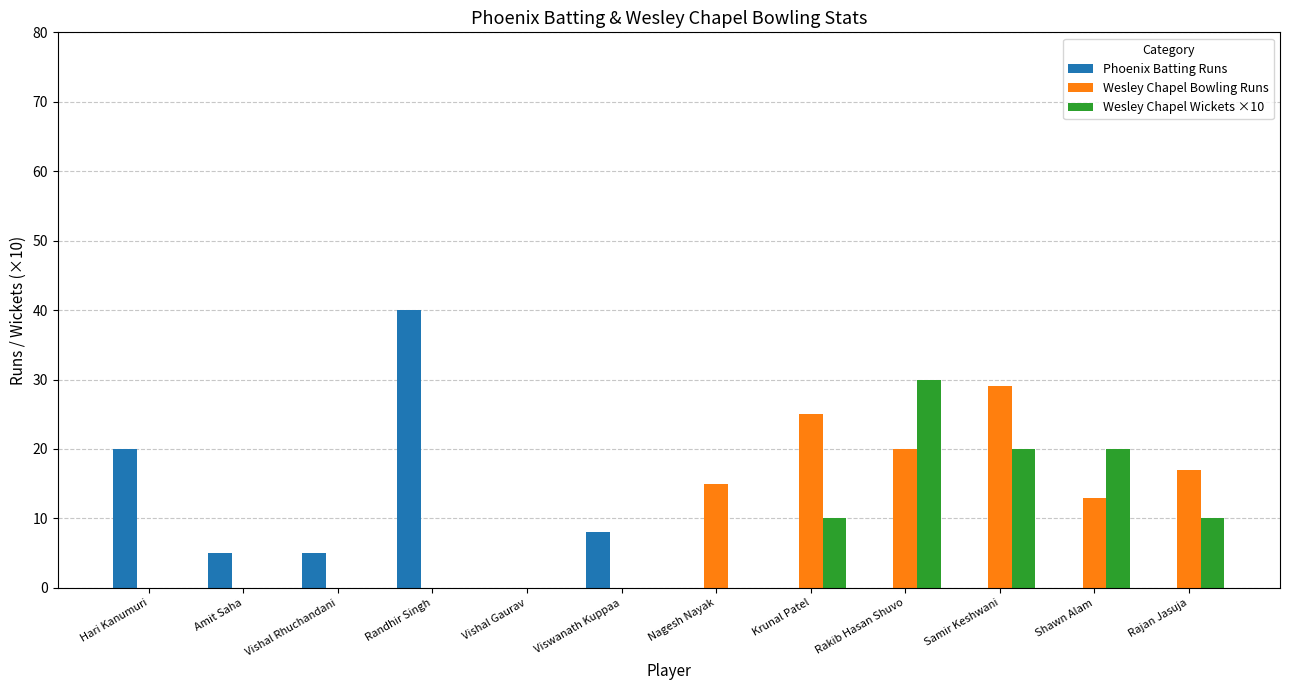

Which series changed the most between Randhir Singh and Vishal Gaurav?

Phoenix Batting Runs